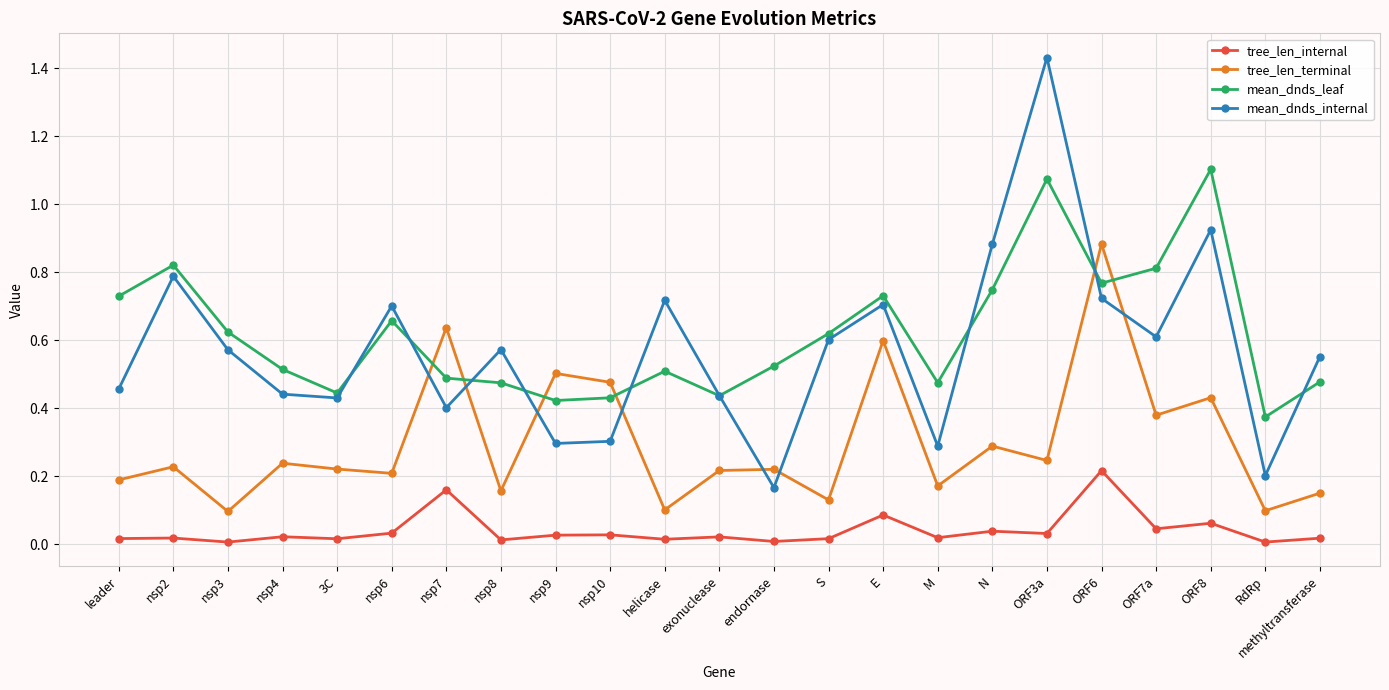

True or false: tree_len_internal and tree_len_terminal intersect in this chart.

False